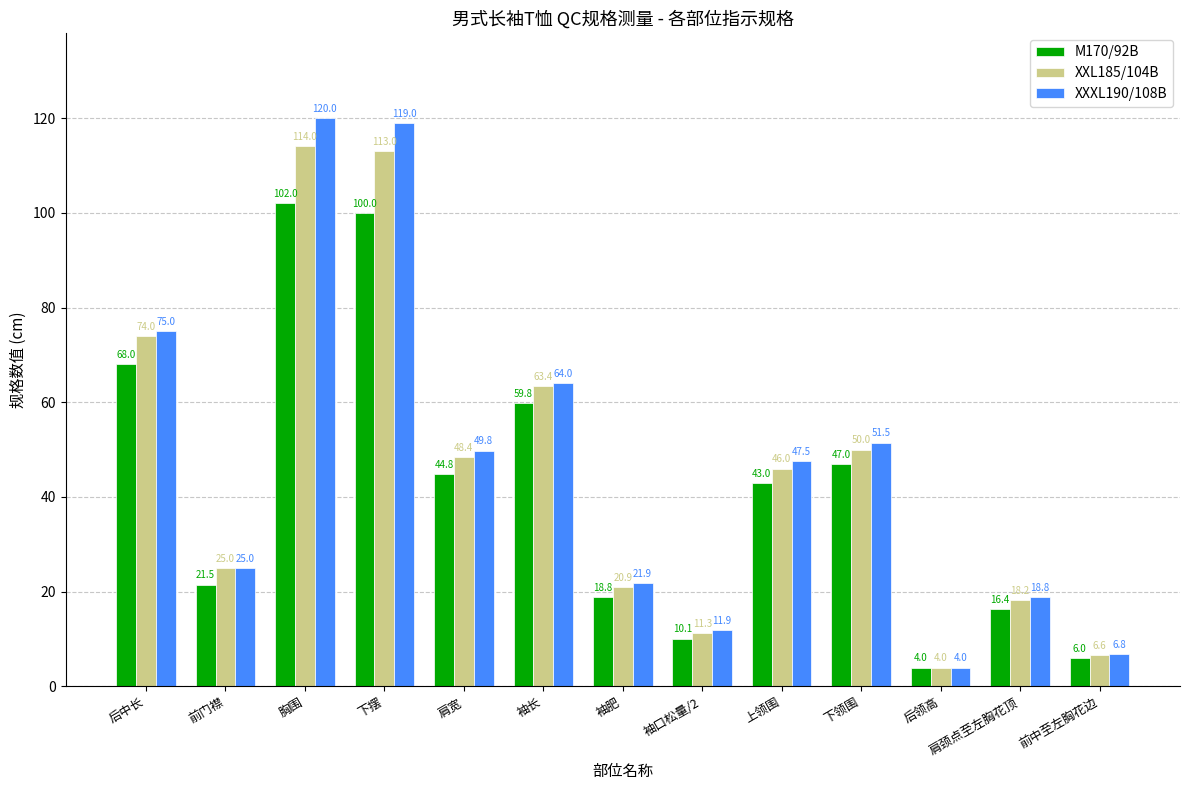

What is the difference between the highest and lowest values at 下摆?

19.0